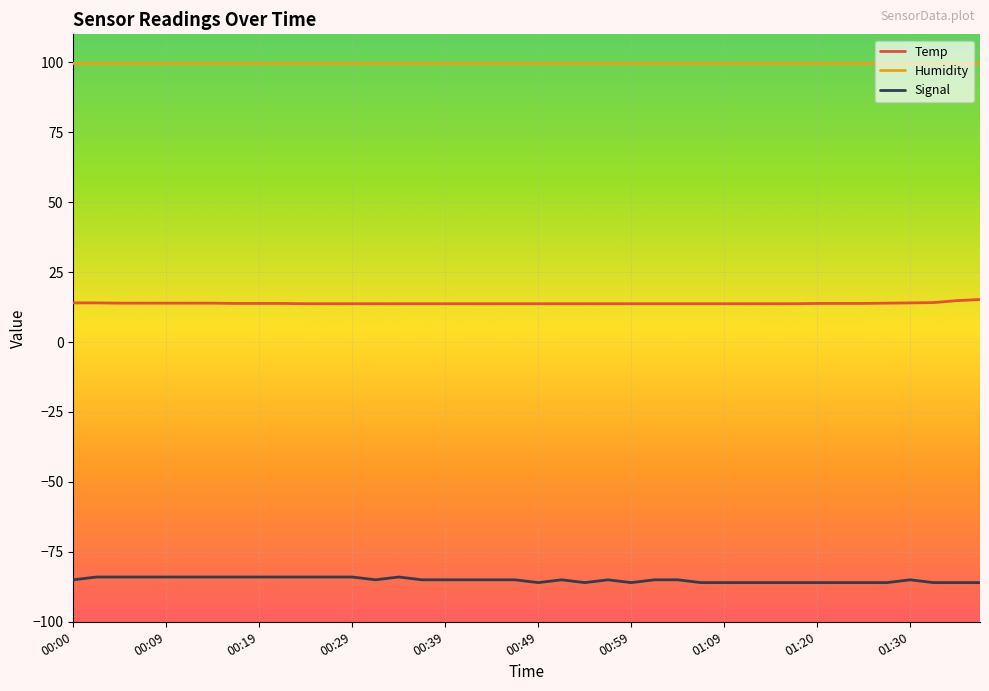

How many distinct data groups are displayed?

3